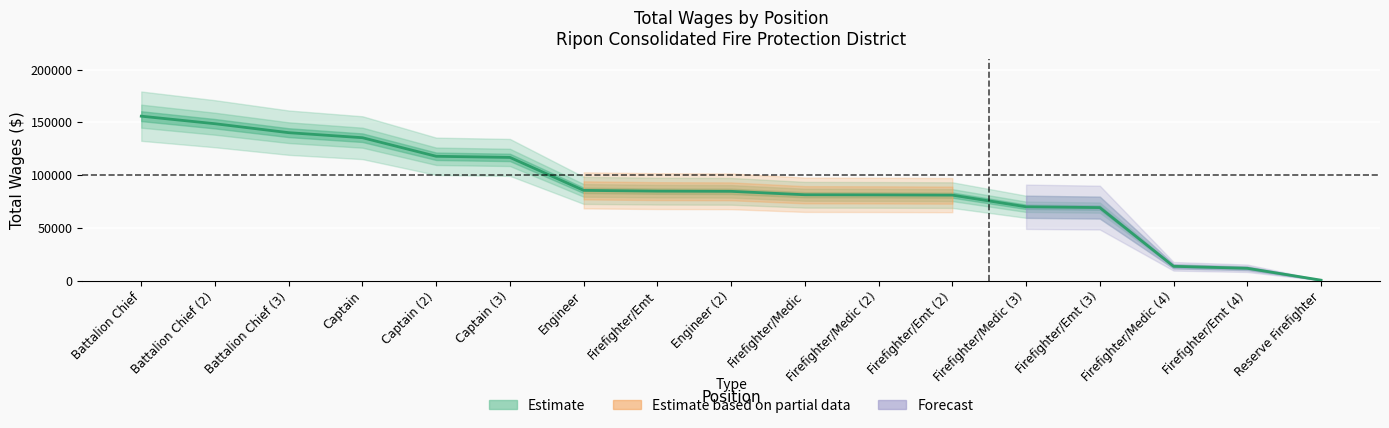

Which has a higher value, Firefighter/Medic (4) or Firefighter/Emt (2)?

Firefighter/Emt (2)